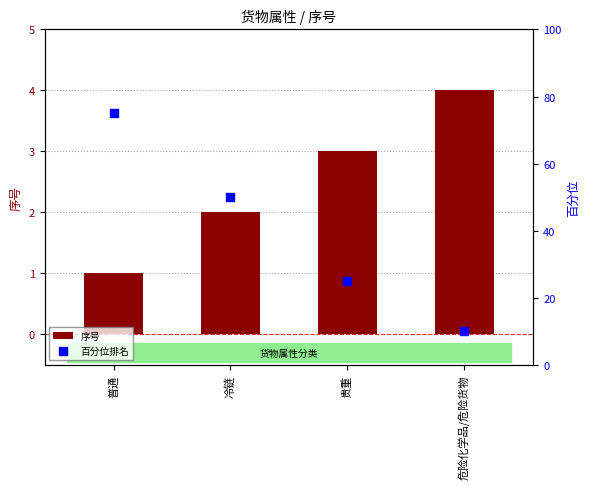

Which series has the largest total across all categories?

百分位排名